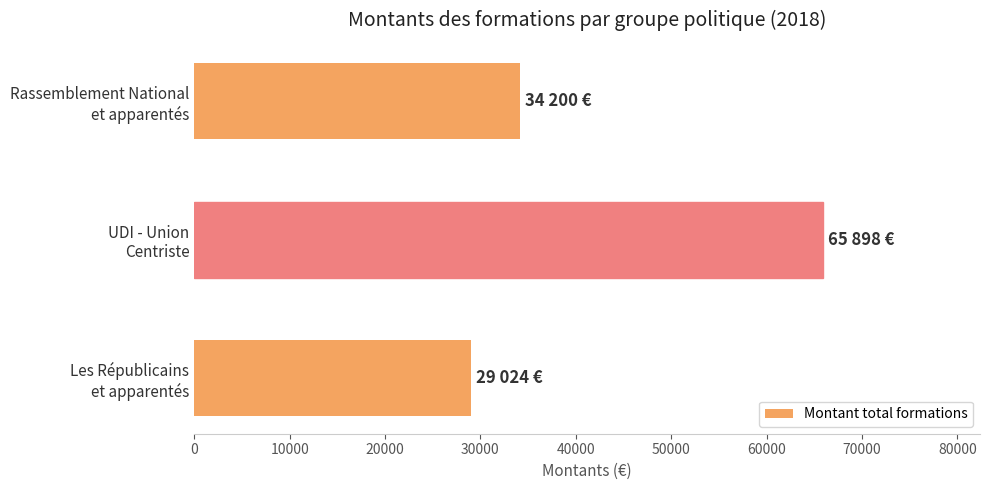

What is the difference between the second highest and minimum values?

5176